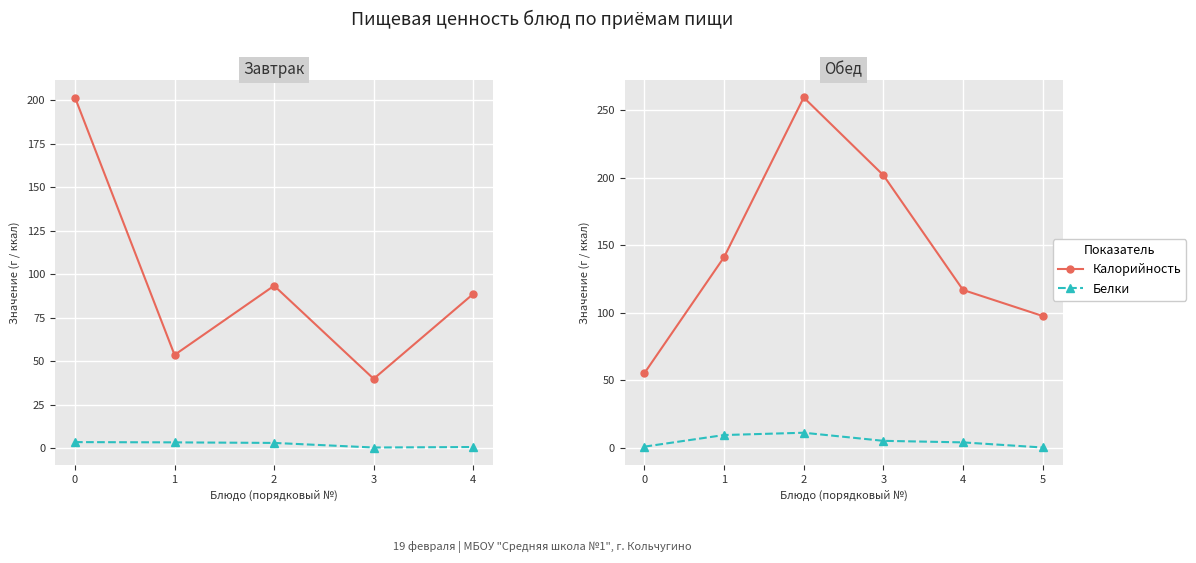

What is the value of the Белки point at the 2nd from the left?

9.4